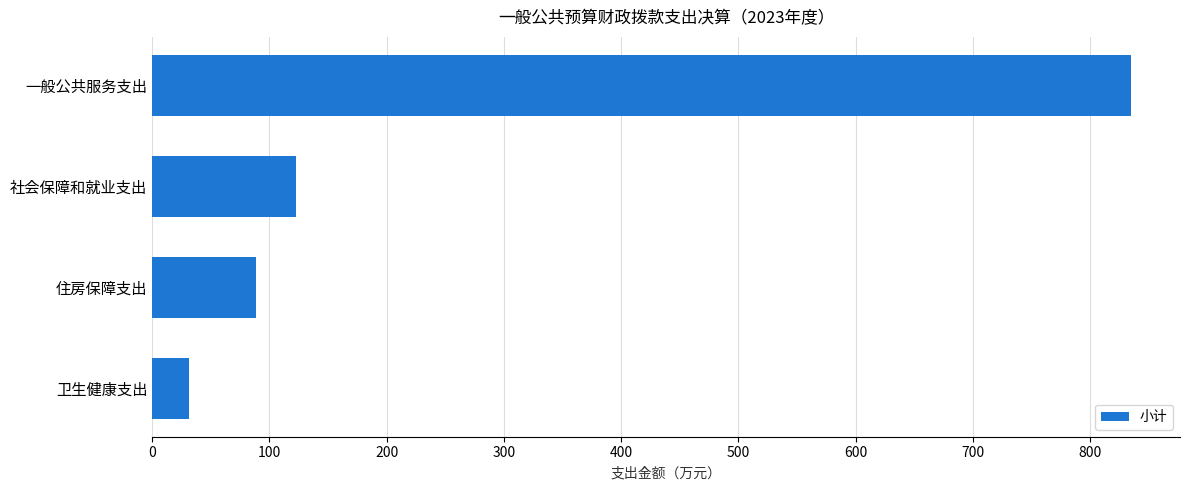

What is the minimum value shown in the chart?

31.5